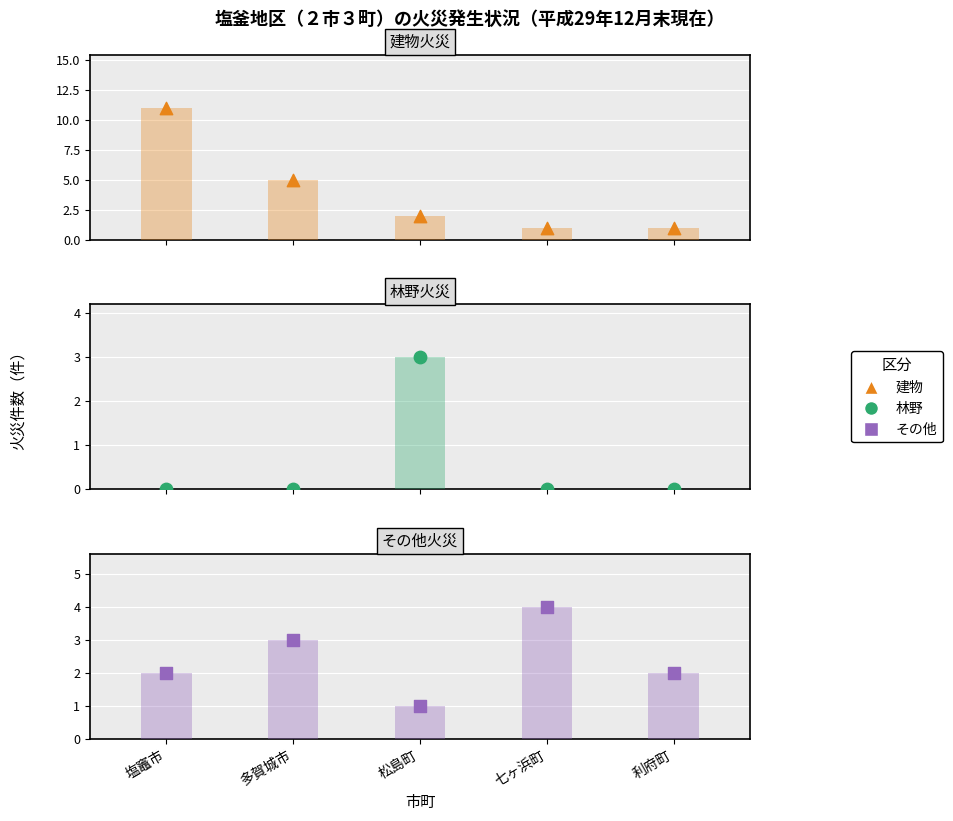

Which series has the largest Y range (max minus min)?

建物